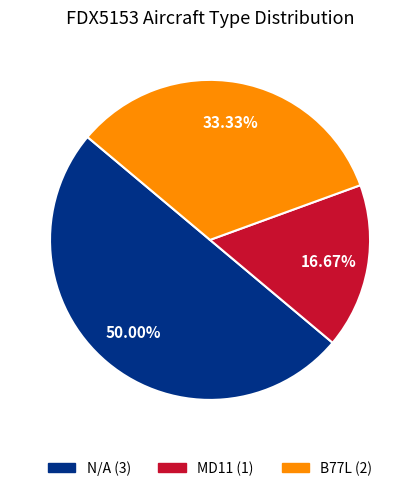

Does B77L represent more than half of the total?

No